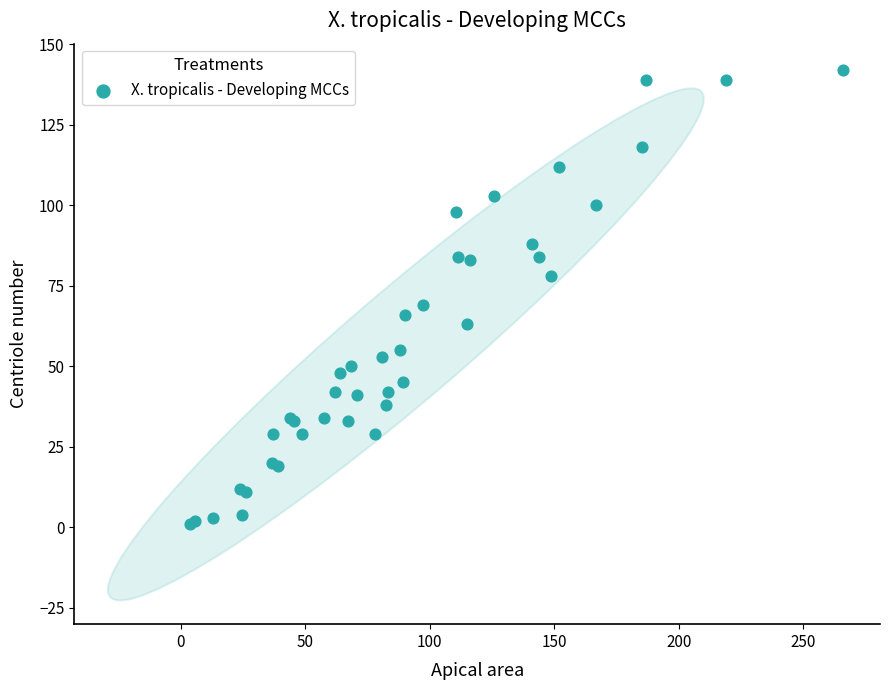

What Y value in the scatter plot is closest to 71?

69